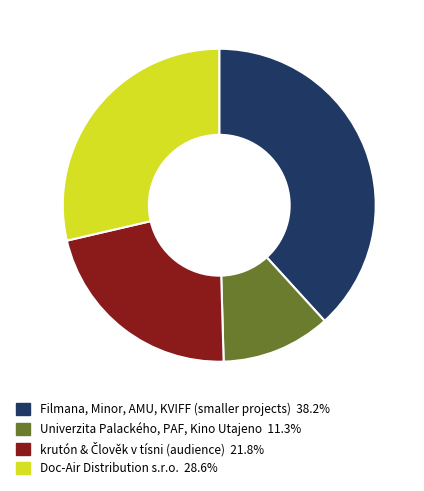

Is there a majority slice in this chart?

No